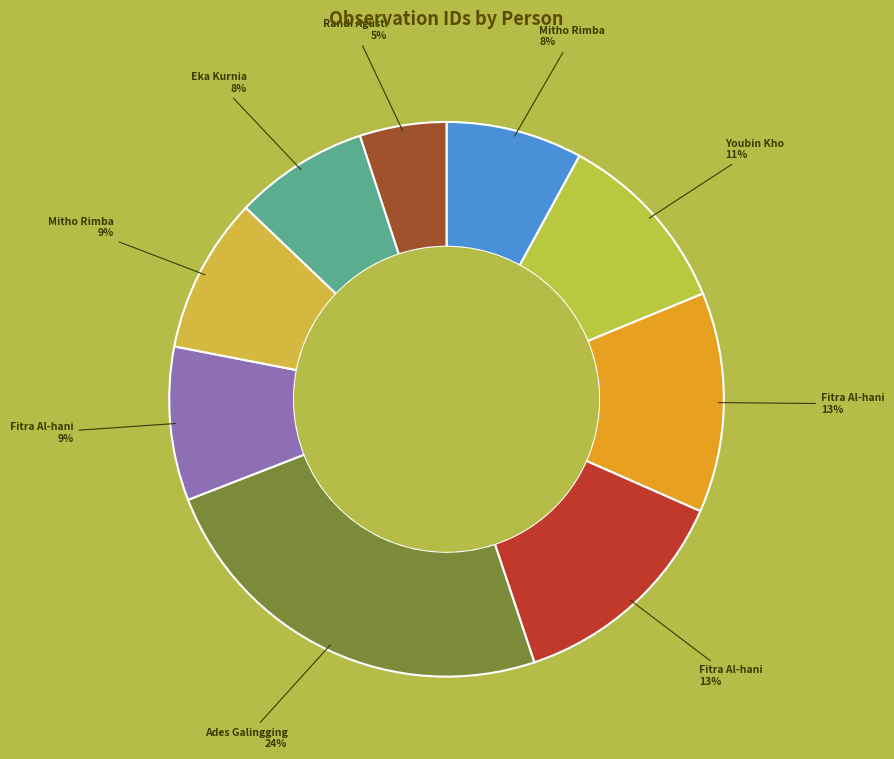

Which category has the biggest portion of the pie?

Ades Galingging